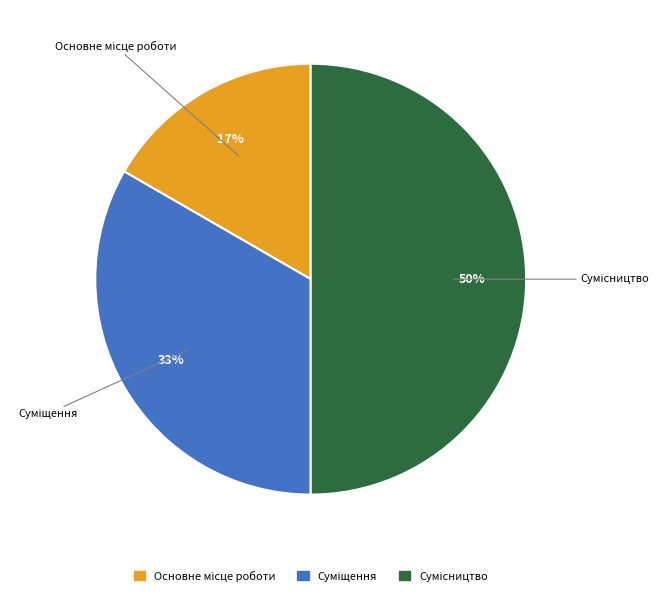

To the nearest percent, what is the difference between the largest and smallest slice percentages?

33%